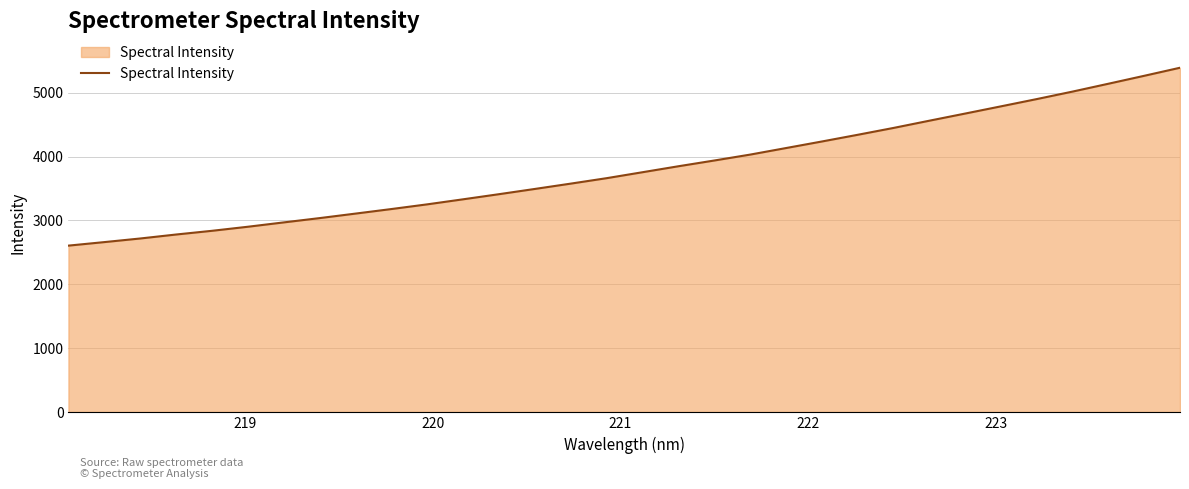

What is the greatest value displayed?

5390.7